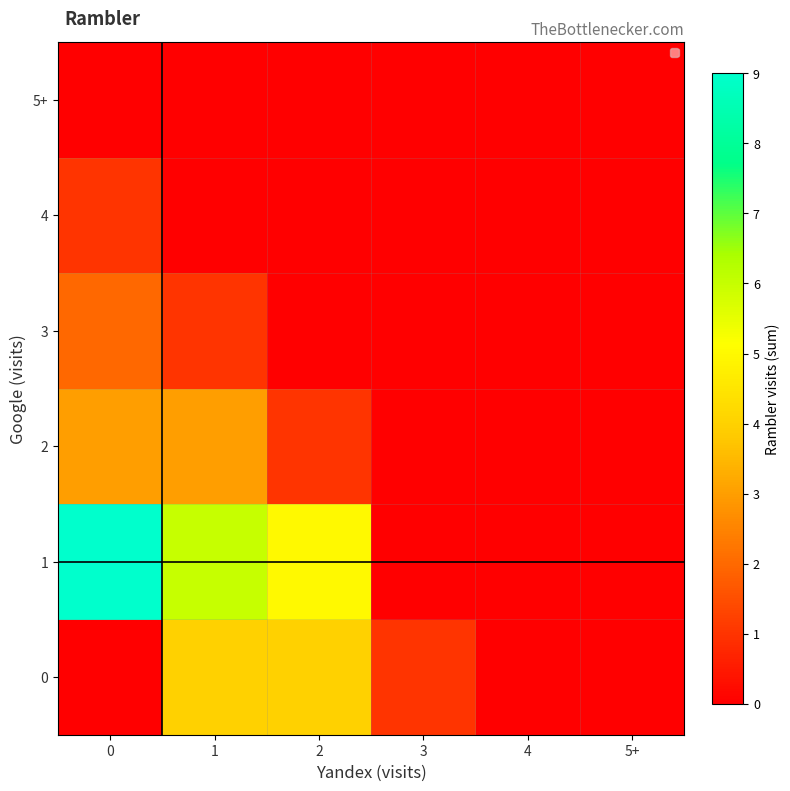

At 0, list the series in order from largest to smallest.

1, 2, 3, 4, 0, 5+